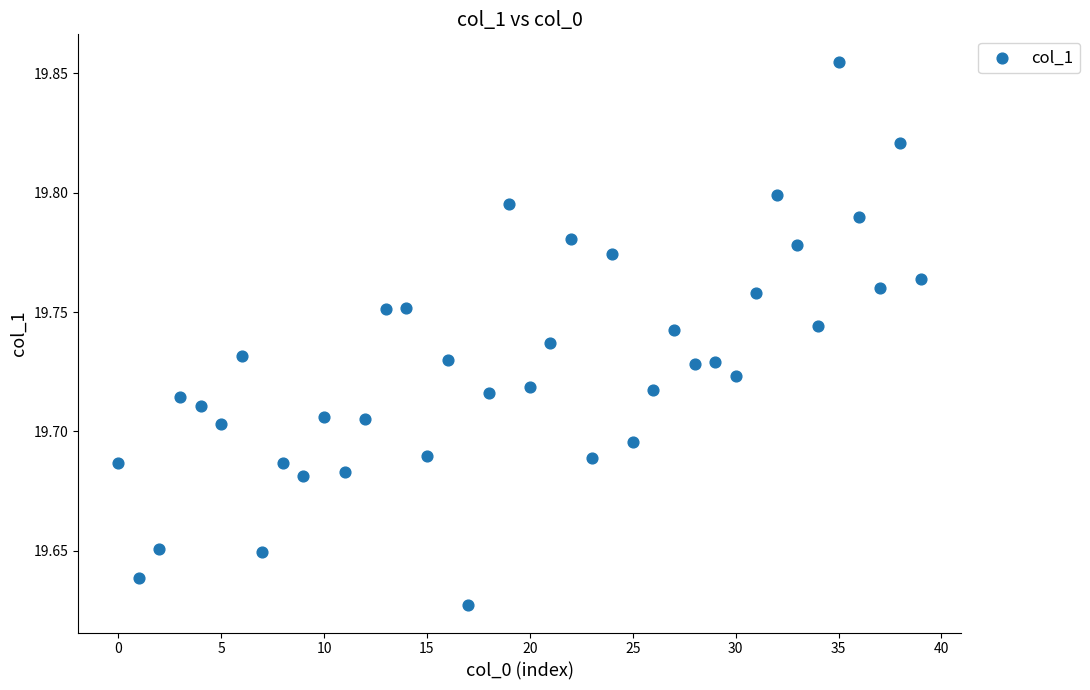

Count the number of points in this scatter plot.

40